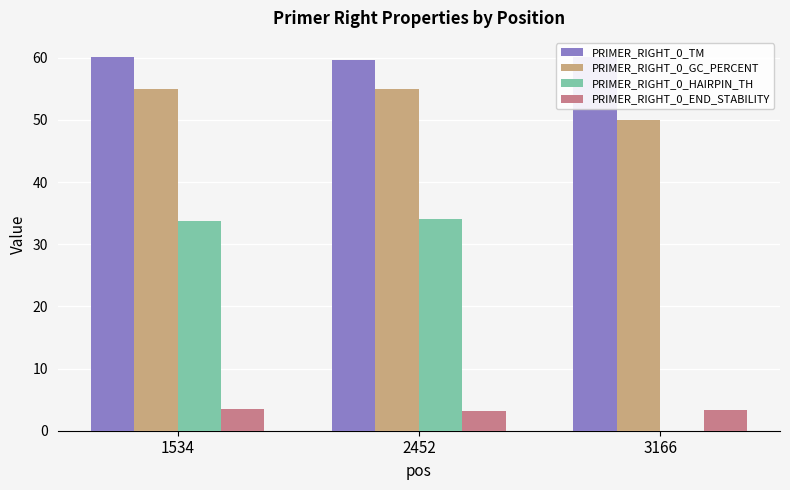

What is the sum of the PRIMER_RIGHT_0_GC_PERCENT values at 2452 and 3166?

105.0